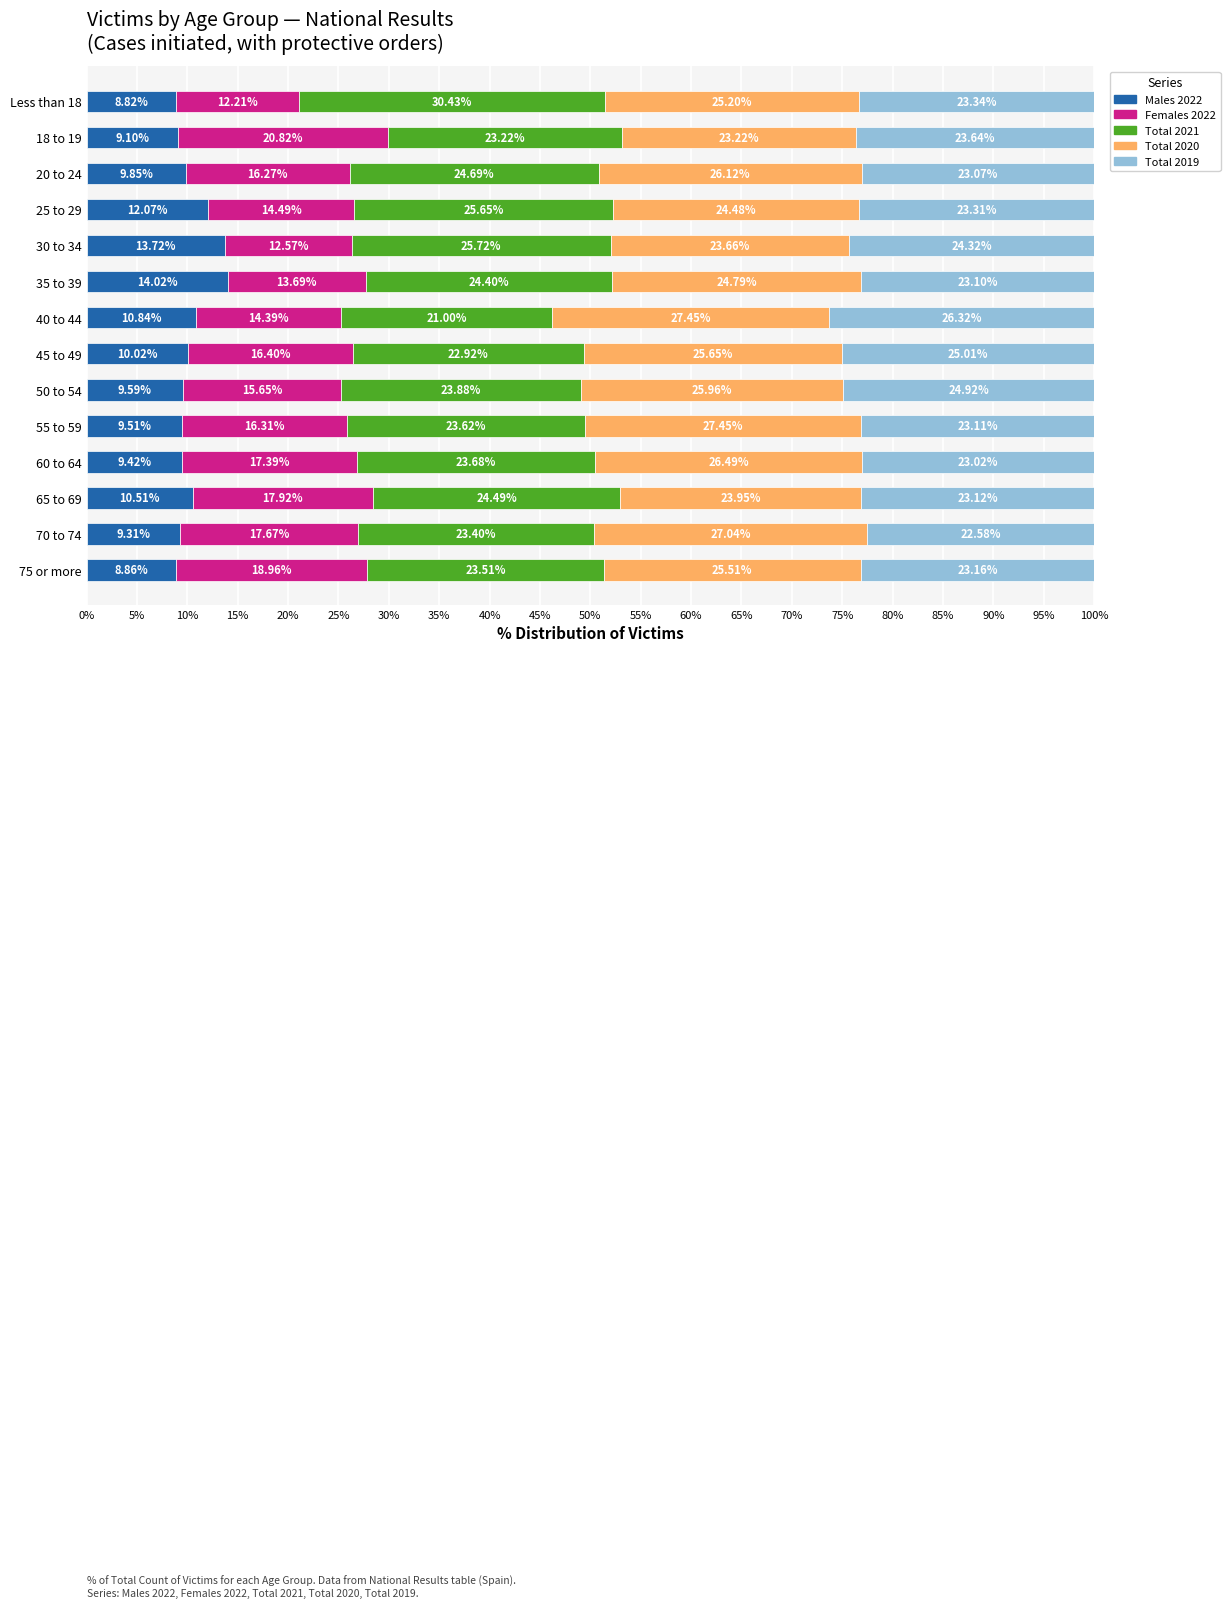

What is the total value across all series at 55 to 59?

100.0